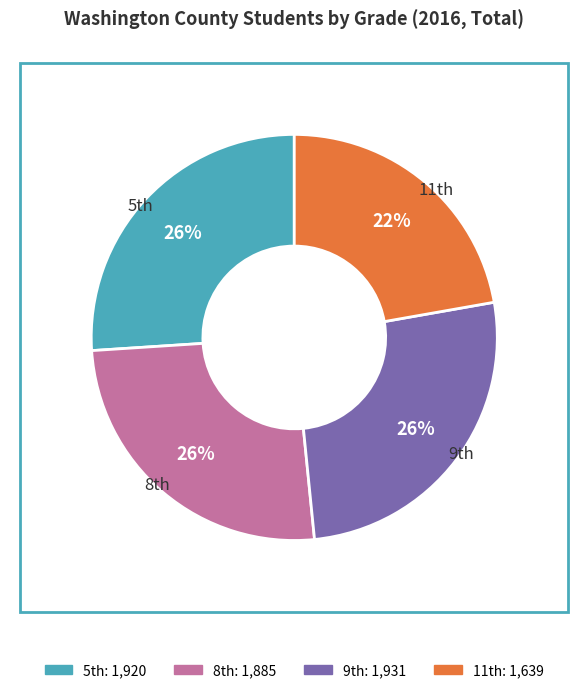

Which slice is the smallest?

11th